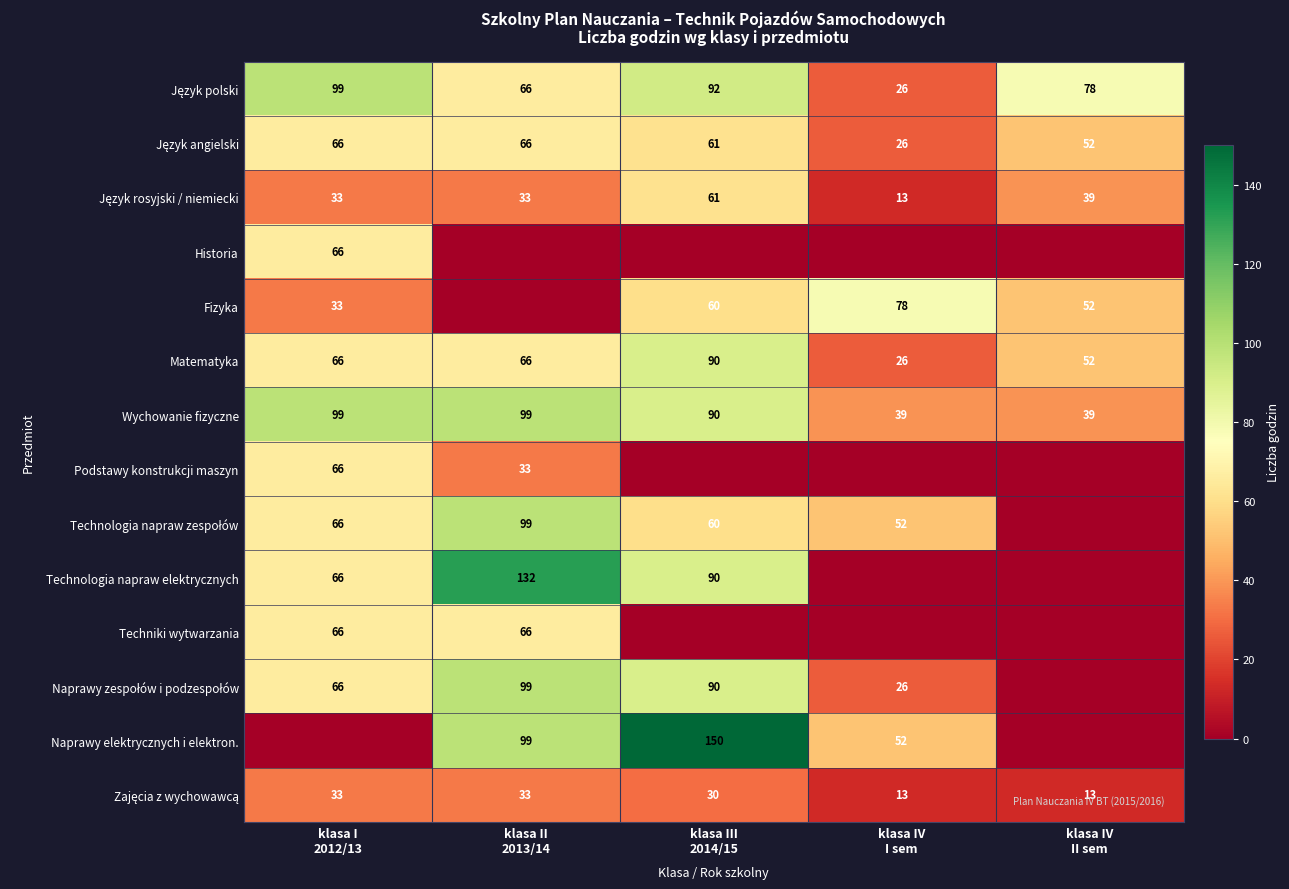

What is the difference between the maximum and minimum values in the Matematyka series?

64